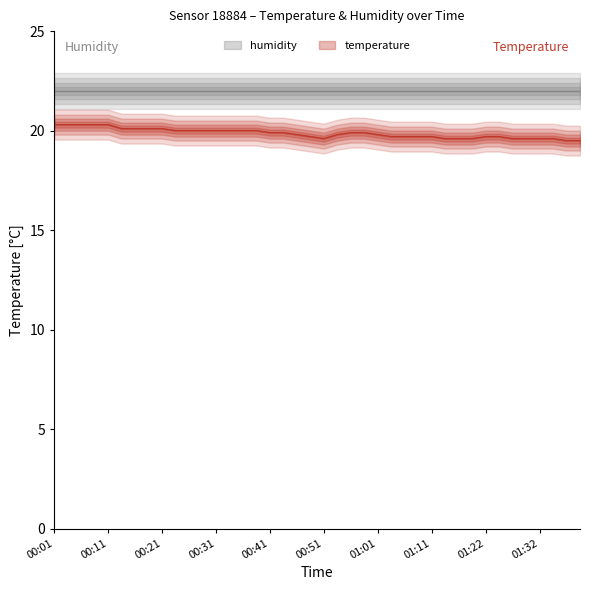

What is the highest value of the temperature series?

20.3